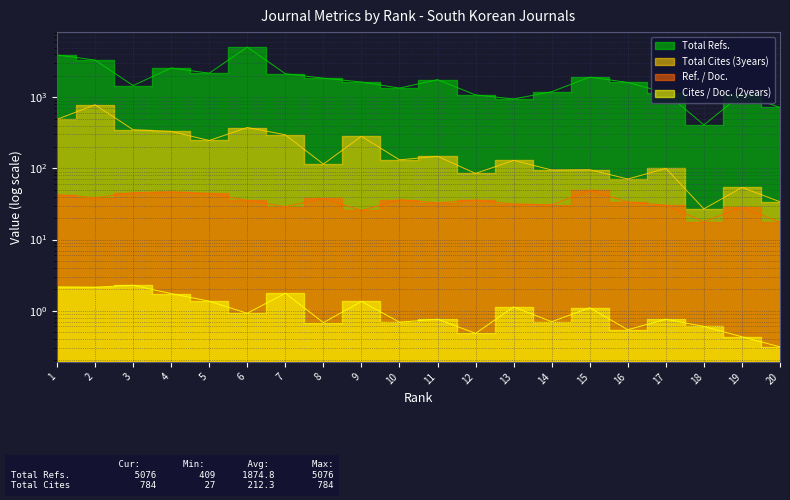

Rank the categories by Cites / Doc. (2years) value from lowest to highest.

20, 19, 12, 16, 18, 8, 10, 14, 11, 17, 6, 15, 13, 9, 5, 4, 7, 2, 1, 3